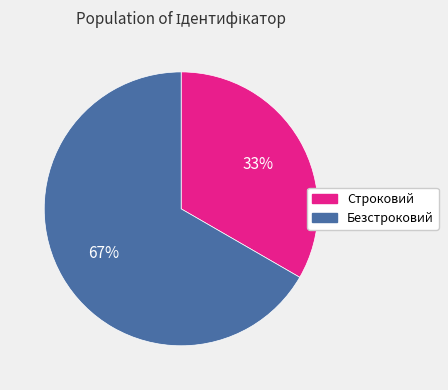

How many segments does this pie chart have?

2